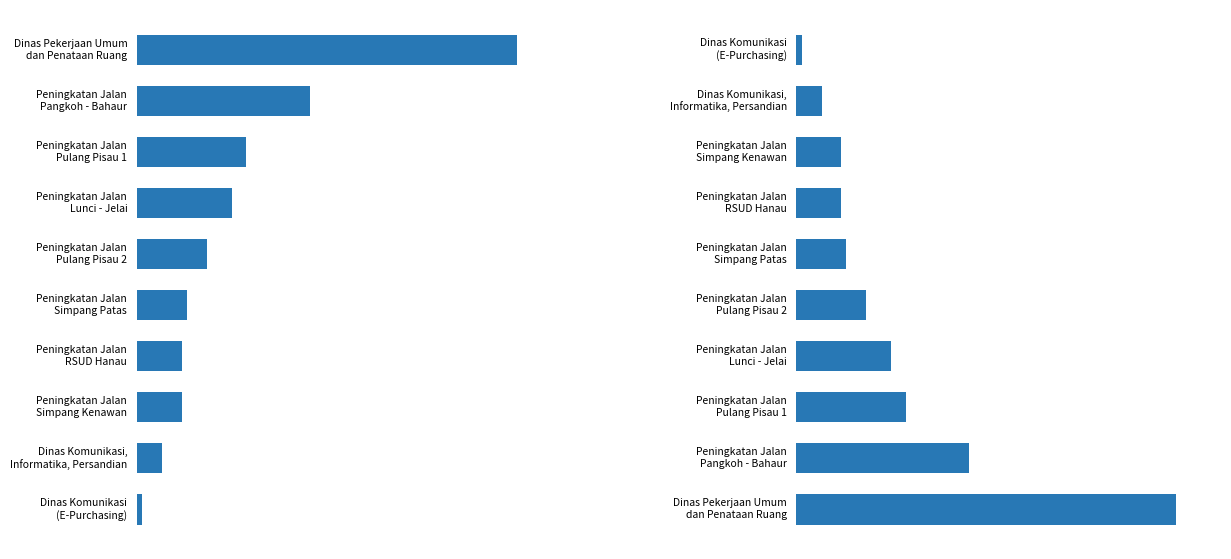

What is the greatest value displayed?

75789162050